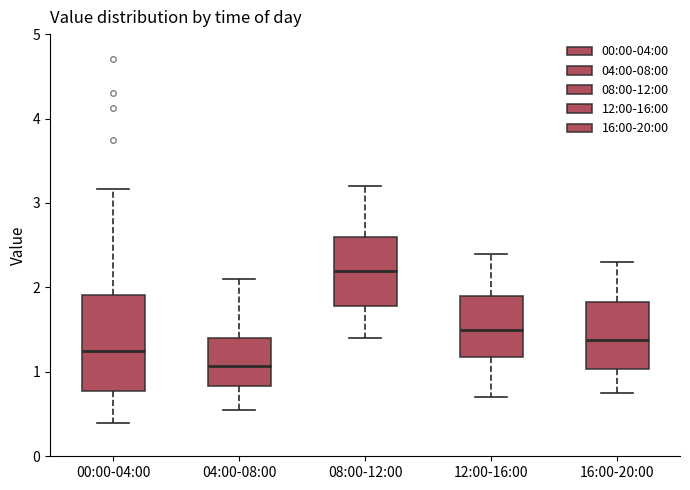

Which box is the tallest, from its lower edge to its upper edge?

00:00-04:00